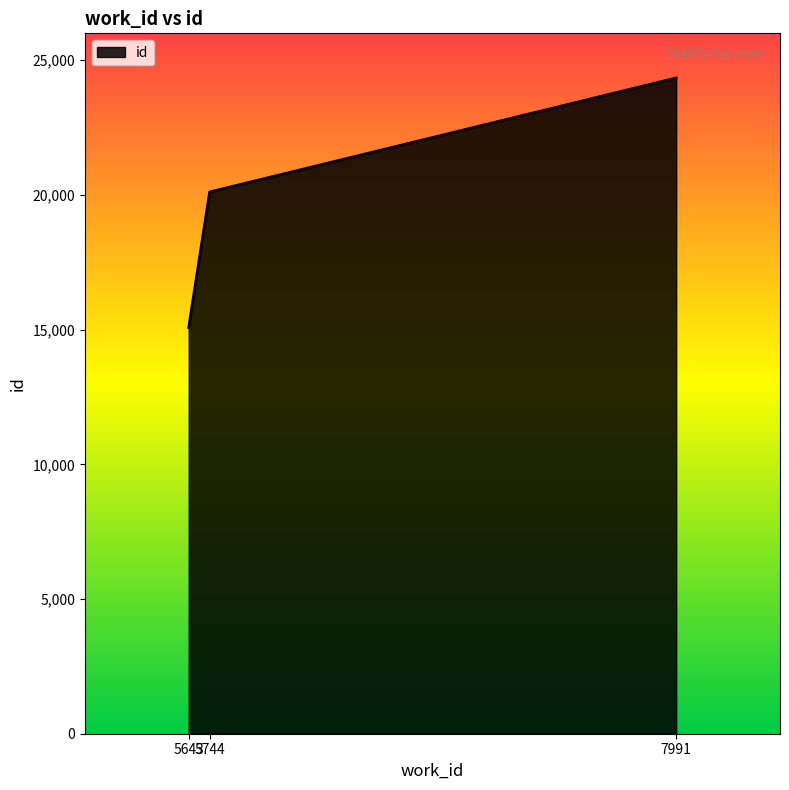

Count the number of categories in the chart.

3